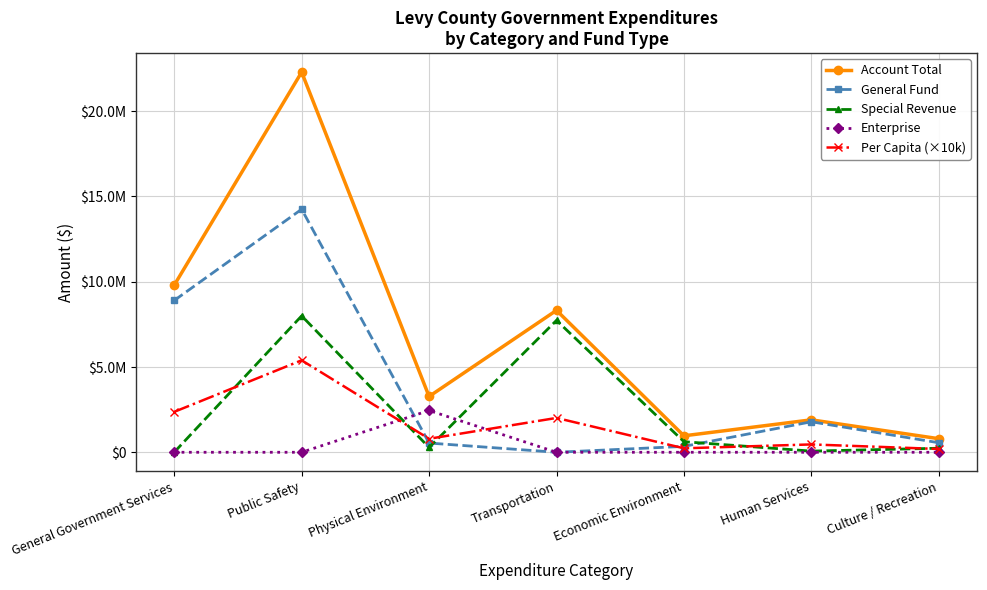

Reading left to right, transcribe all the data shown in this chart.

Account Total: General Government Services=9797048.0	Public Safety=22289990.0	Physical Environment=3272859.0	Transportation=8322961.0	Economic Environment=965601.0	Human Services=1902035.0	Culture / Recreation=796759.0
General Fund: General Government Services=8902227.0	Public Safety=14250771.0	Physical Environment=541594.0	Transportation=0.0	Economic Environment=345186.0	Human Services=1788844.0	Culture / Recreation=559334.0
Special Revenue: General Government Services=2736.0	Public Safety=7998673.0	Physical Environment=281143.0	Transportation=7734126.0	Economic Environment=620415.0	Human Services=68664.0	Culture / Recreation=237425.0
Enterprise: General Government Services=0.0	Public Safety=0.0	Physical Environment=2450122.0	Transportation=0.0	Economic Environment=0.0	Human Services=0.0	Culture / Recreation=0.0
Per Capita (×10k): General Government Services=2370400.0	Public Safety=5393200.0	Physical Environment=791900.0	Transportation=2013800.0	Economic Environment=233600.0	Human Services=460200.0	Culture / Recreation=192800.0